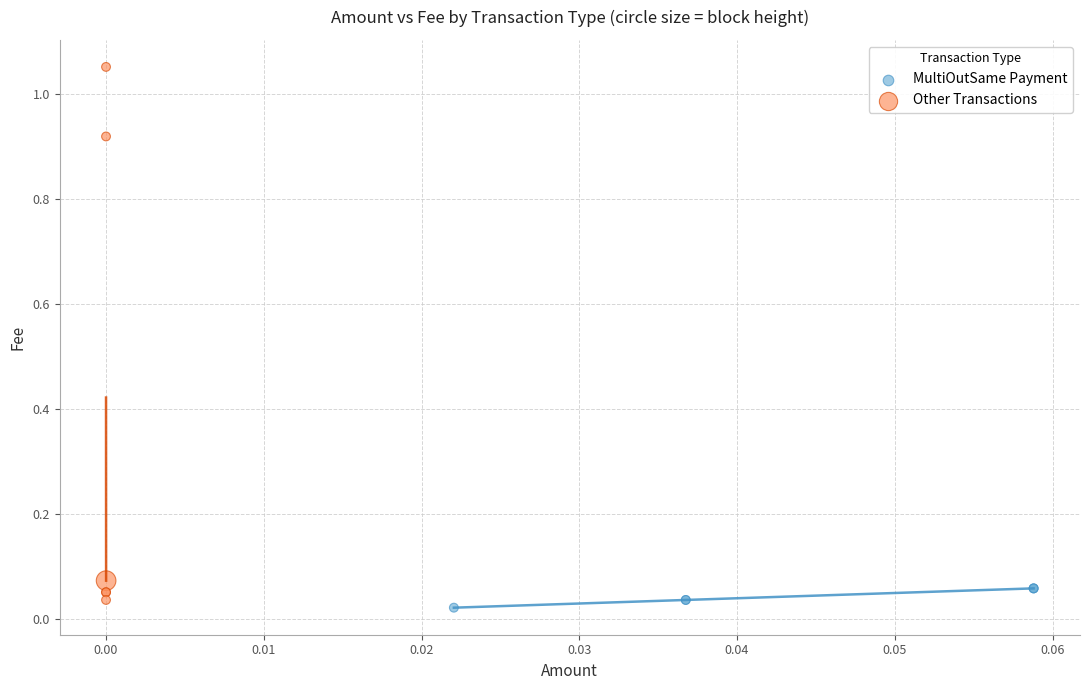

What are all the series names shown in the legend?

MultiOutSame Payment, Other Transactions